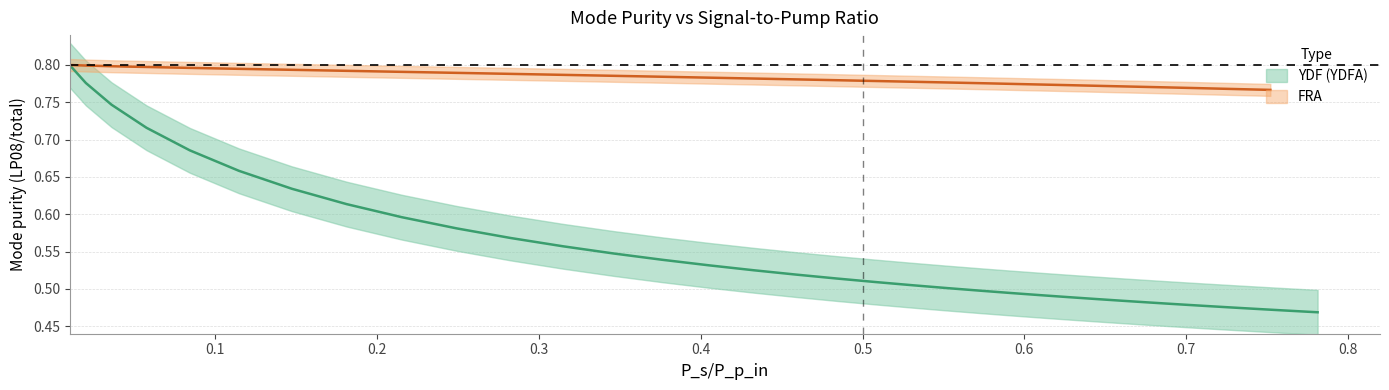

How many series are shown in this chart?

2